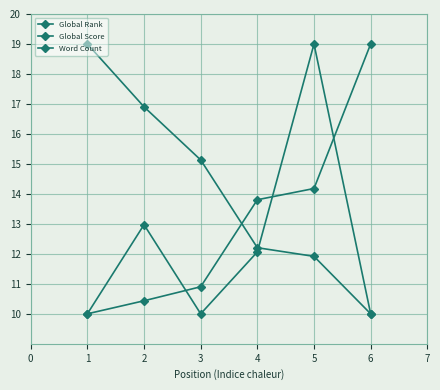

Which has a higher value, 2 or 1?

2